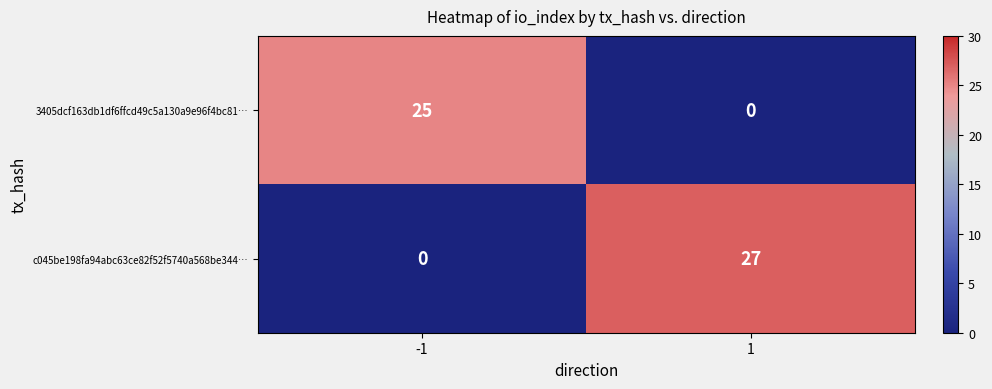

Rank the series at -1 from highest to lowest value.

3405dcf163db1df6ffcd49c5a130a9e96f4bc81…, c045be198fa94abc63ce82f52f5740a568be344…